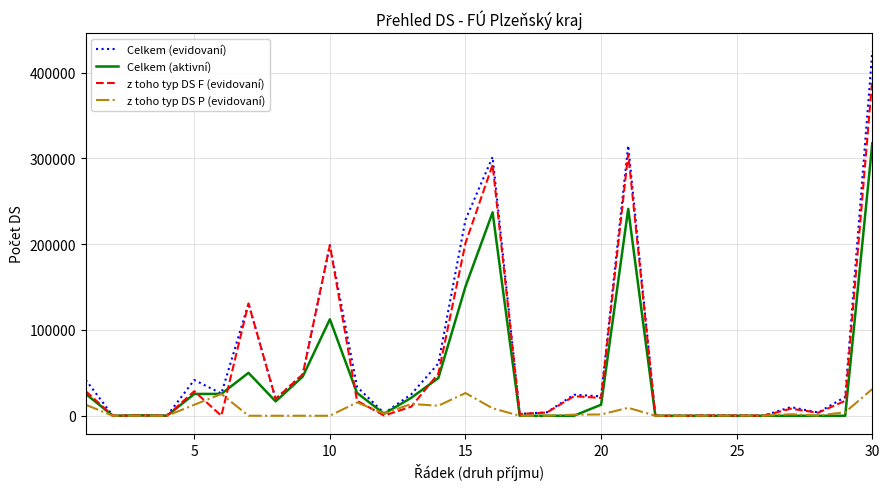

What is the difference between the maximum and minimum values in the z toho typ DS P (evidovaní) series?

31156